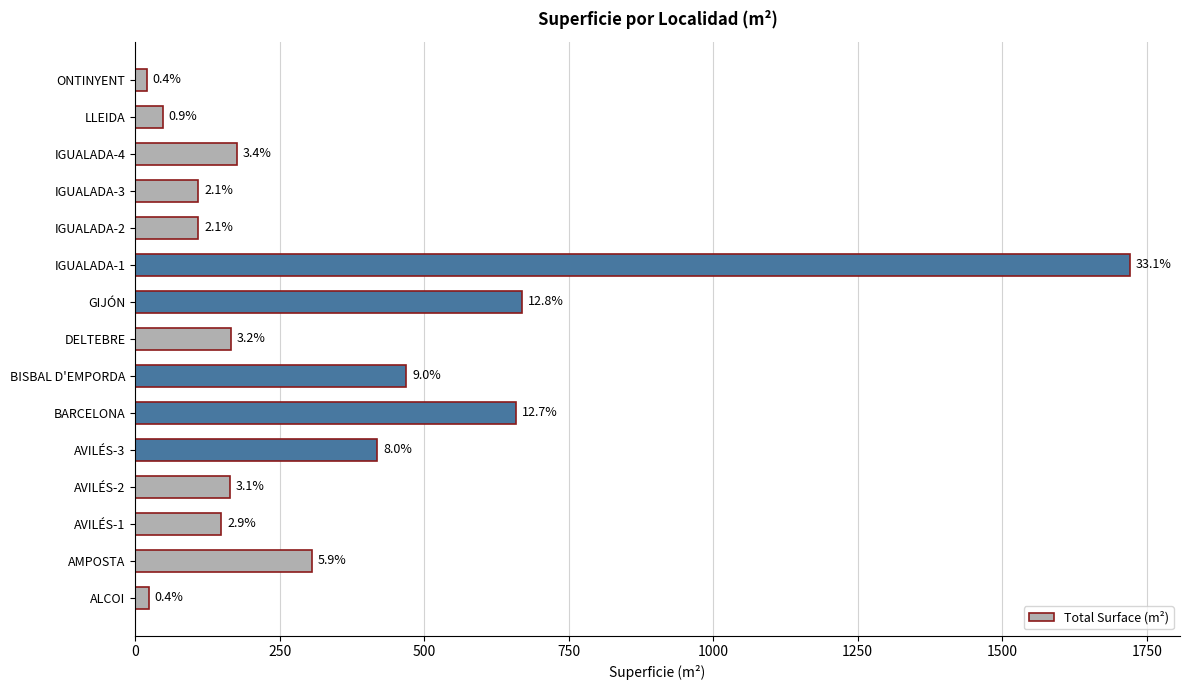

Are the bars grouped side by side (vs. stacked)?

No